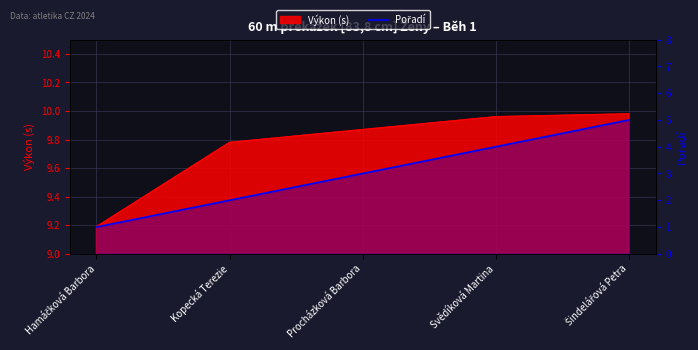

True or false: the data shows 1 at Hamáčková Barbora.

True